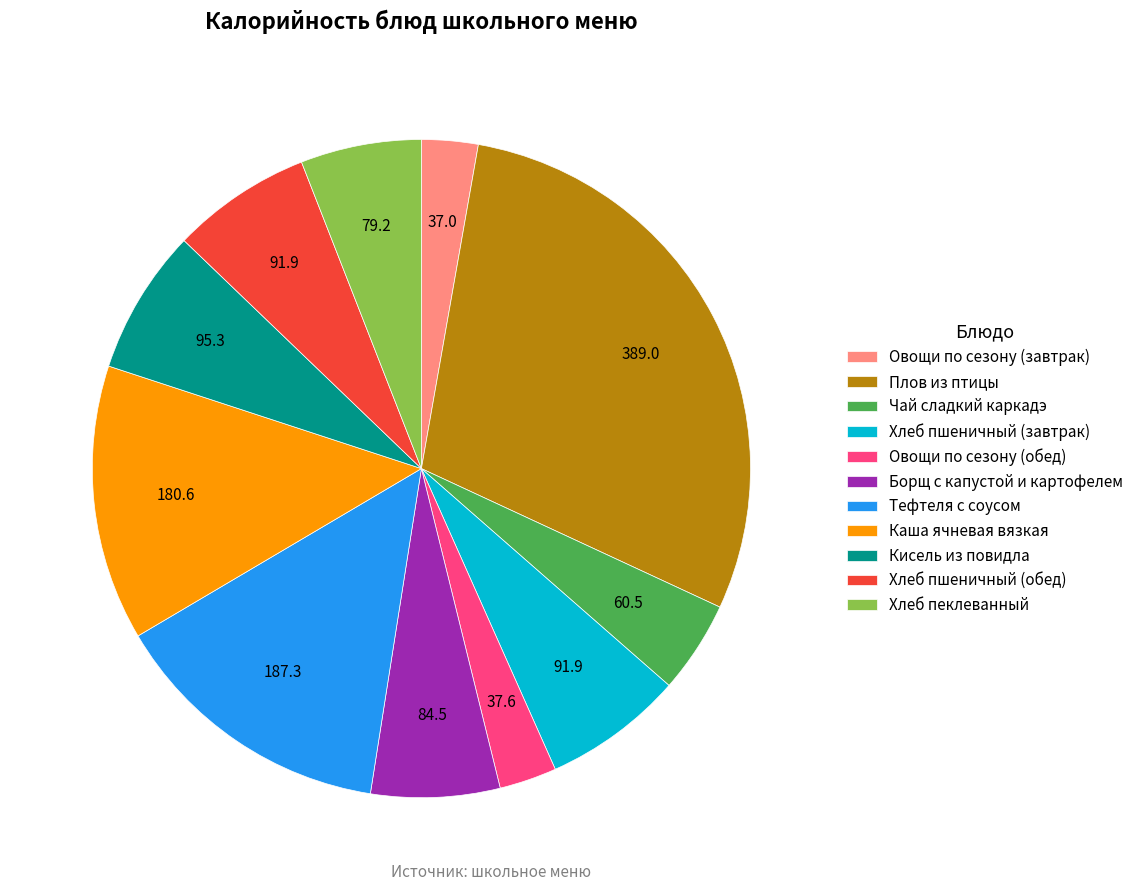

How many segments does this pie chart have?

11